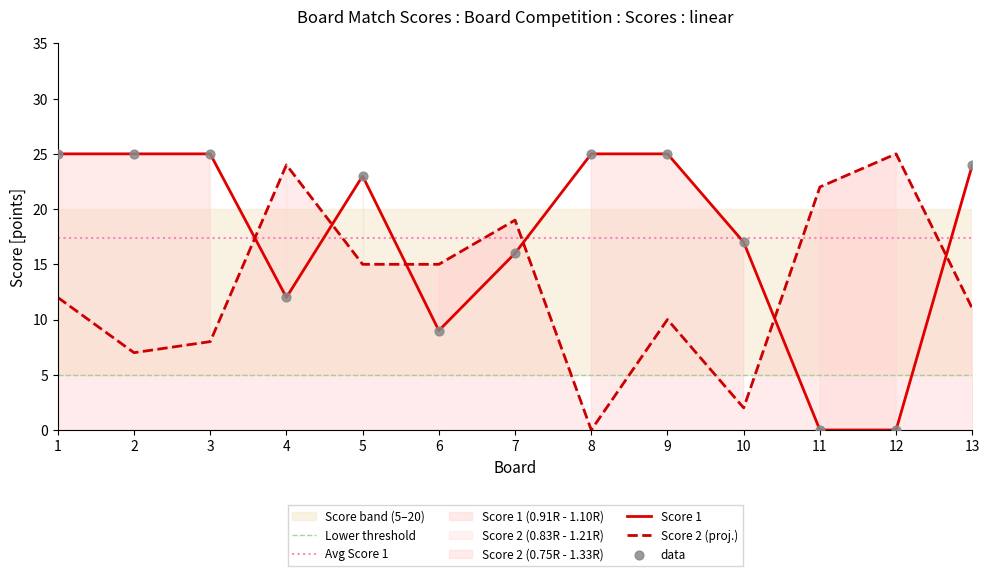

Is the value of Score 2 at 8 greater than the value of Score 1 at 7?

No